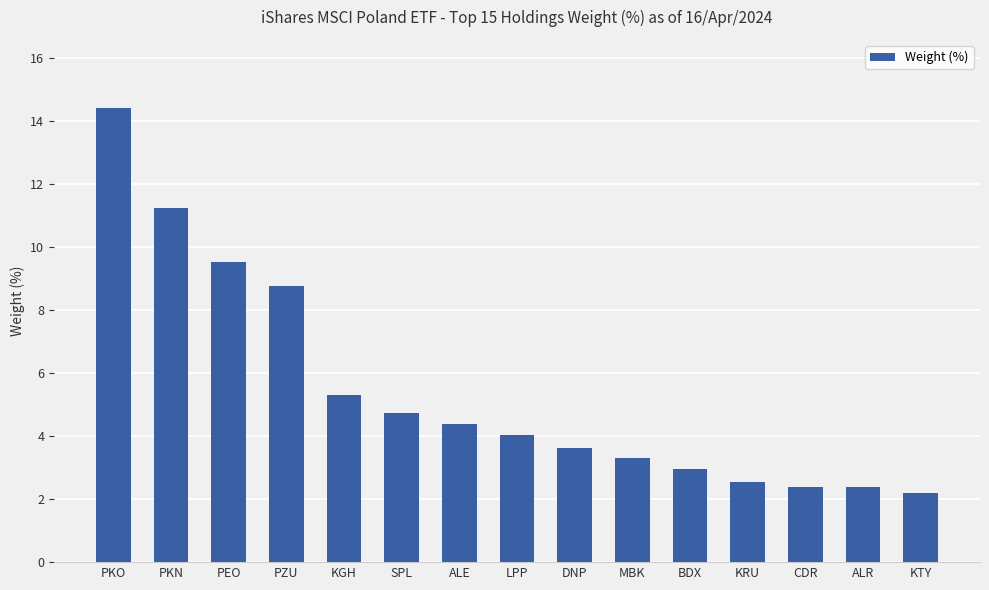

What is the smallest value displayed?

2.2